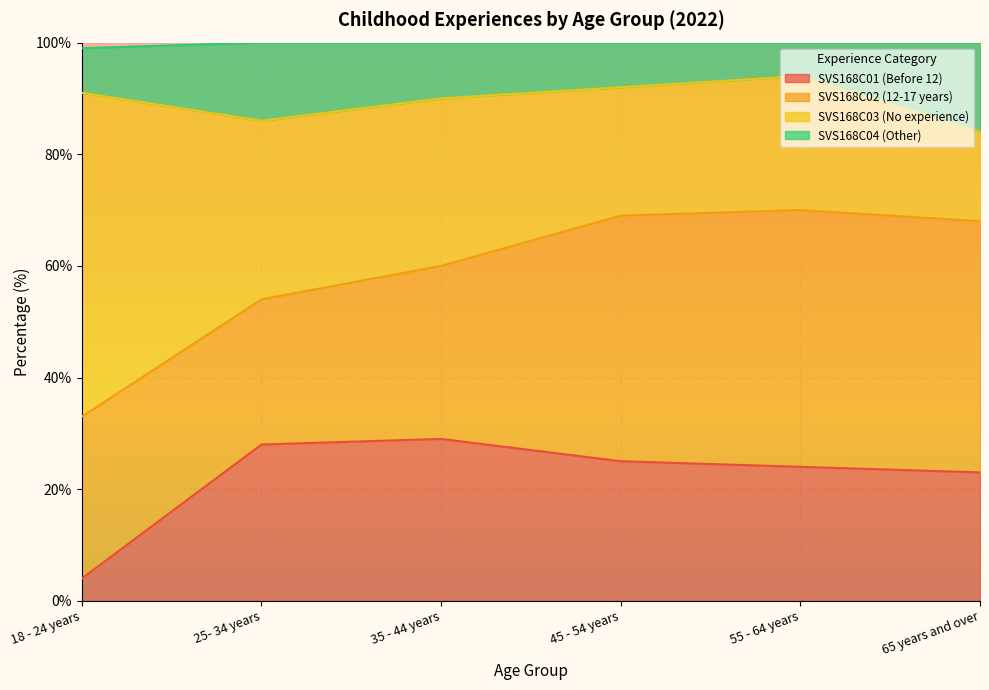

The value of SVS168C01 (Before 12) at 65 years and over is 11. True or false?

False